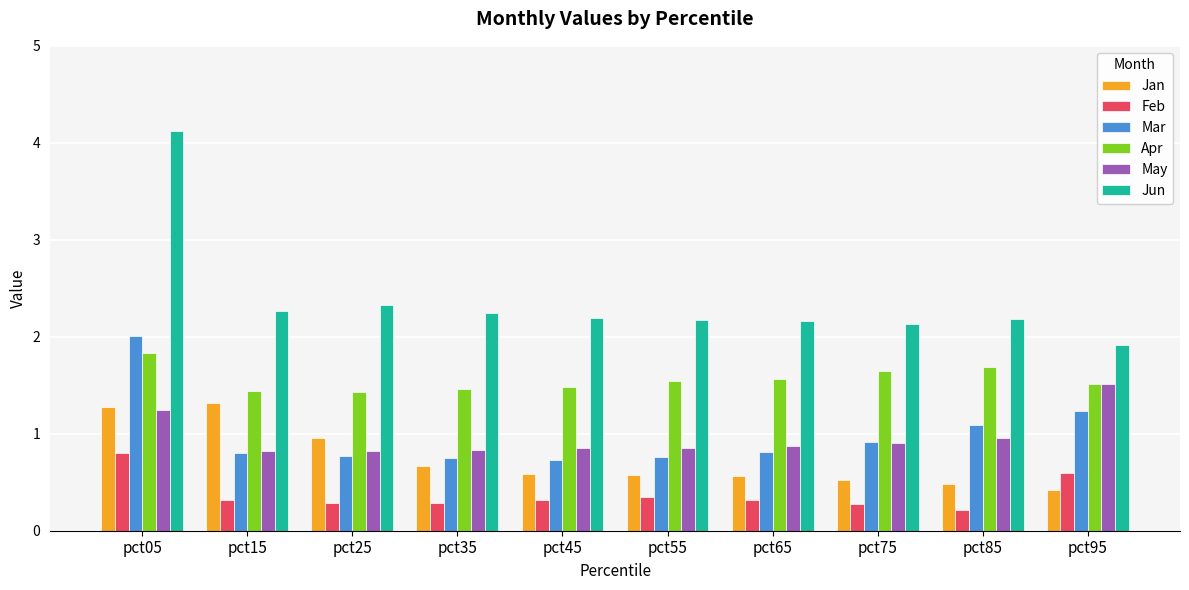

What is the total value across all series at pct85?

6.6